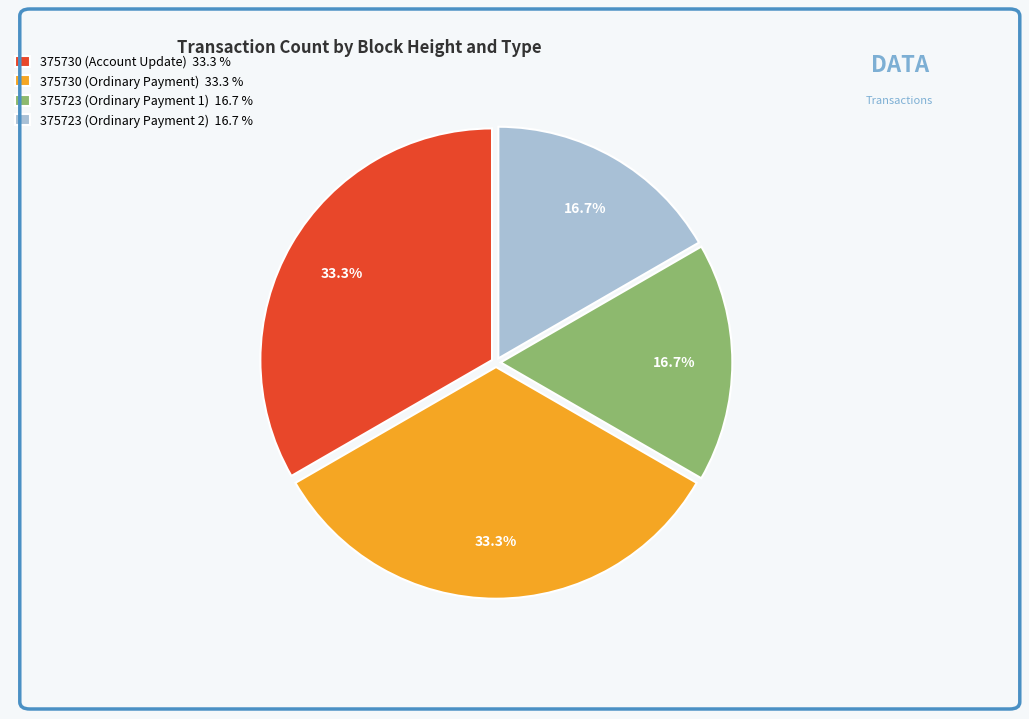

What portion of the pie excludes 375730 (Account Update) 33.3 %?

66.7%